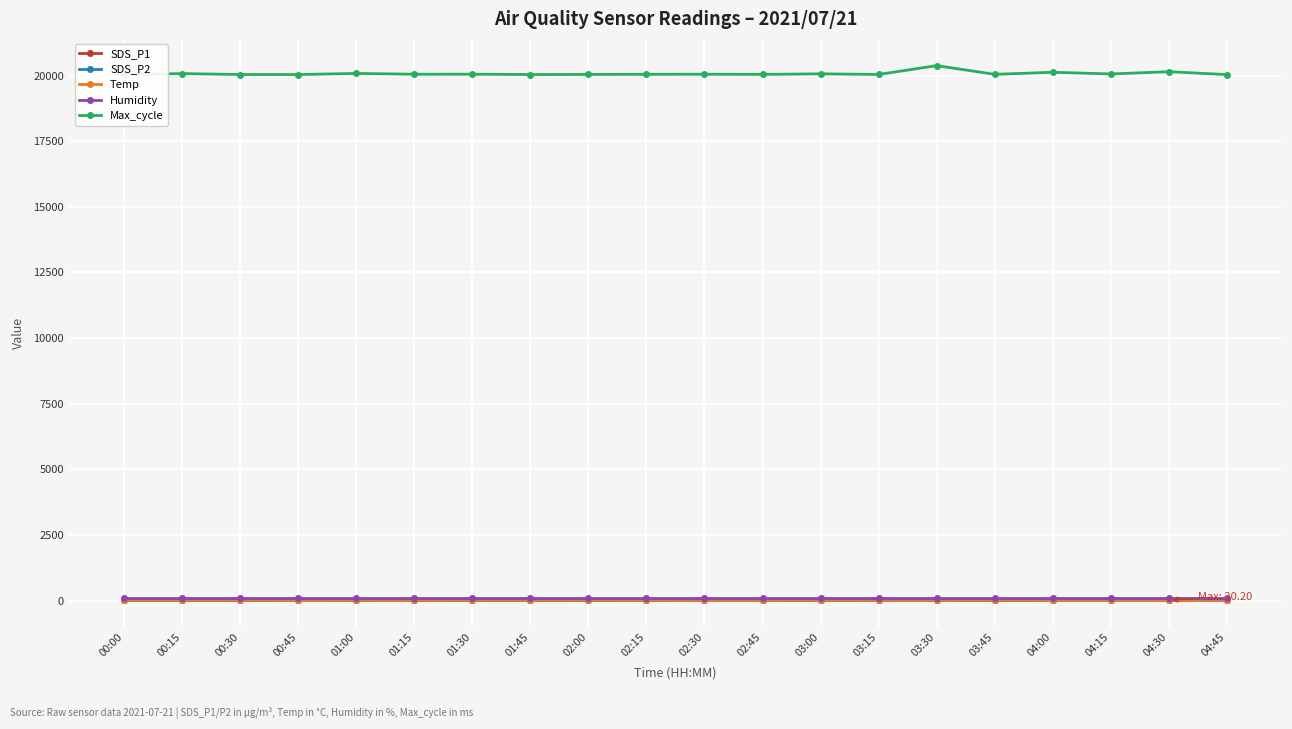

Count the number of data series in this chart.

5